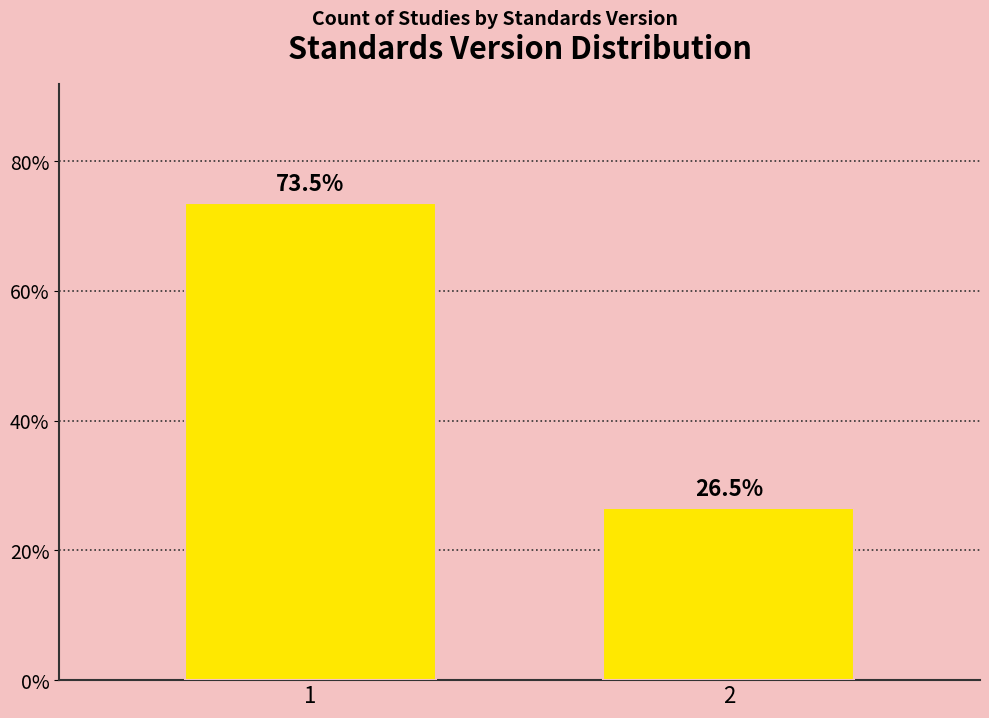

Reading left to right, what are all the values shown in this chart?

1=73.5	2=26.5